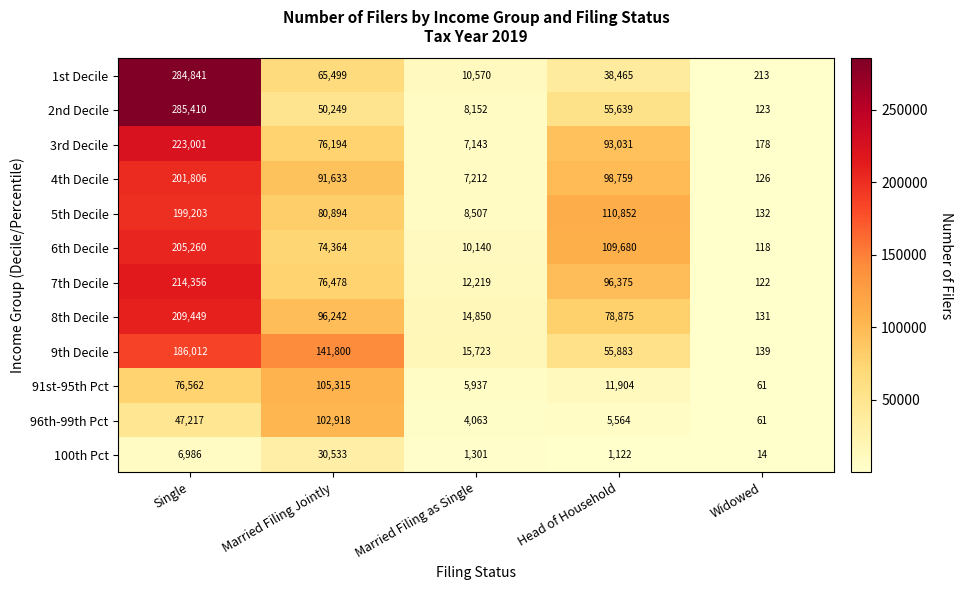

The 2nd Decile series shows 218 at Widowed. True or false?

False